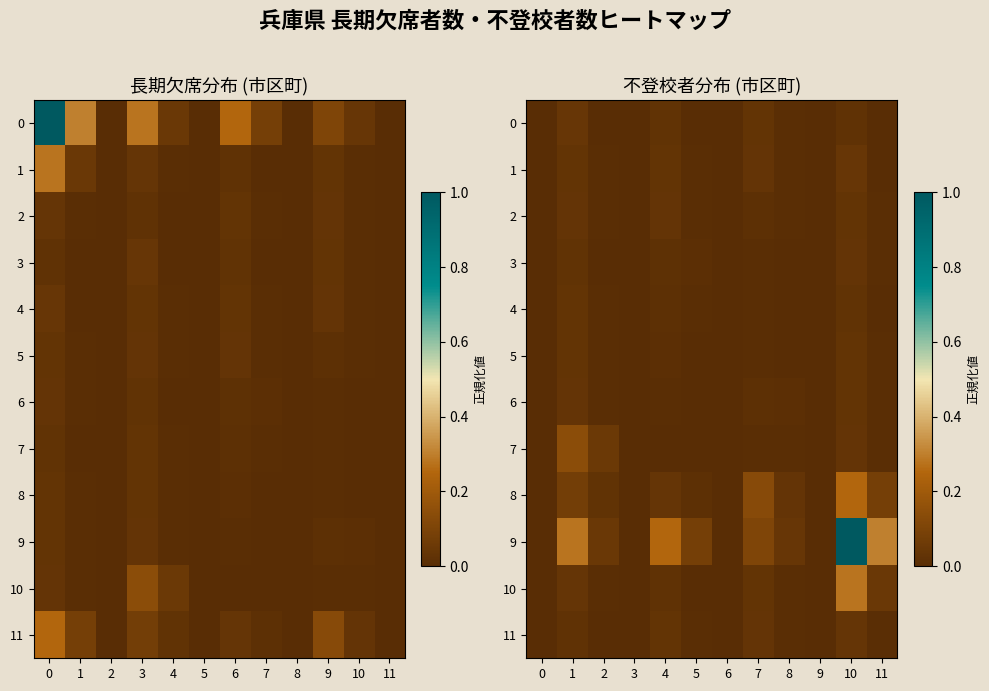

List the series in order of their peak value, lowest first.

4, 5, 6, 2, 3, 11, 0, 1, 7, 8, 10, 9